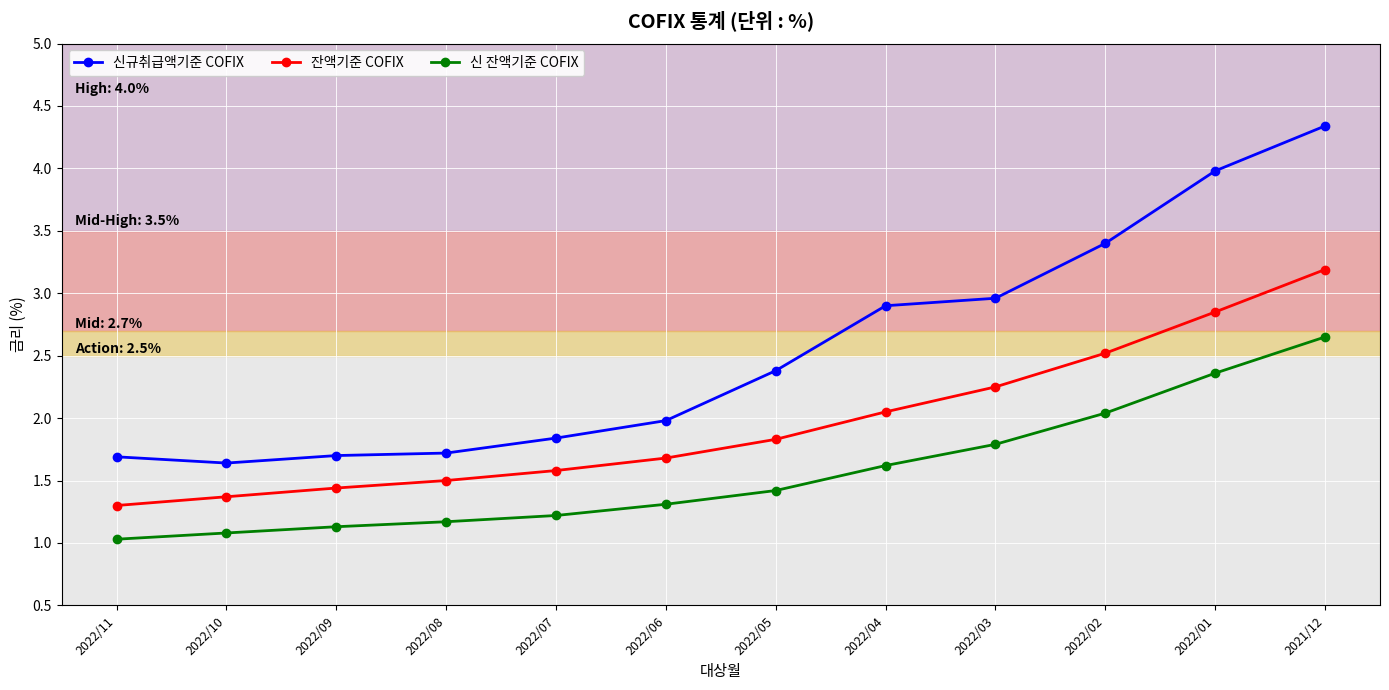

True or false: 신규취급액기준 COFIX and 잔액기준 COFIX intersect in this chart.

False